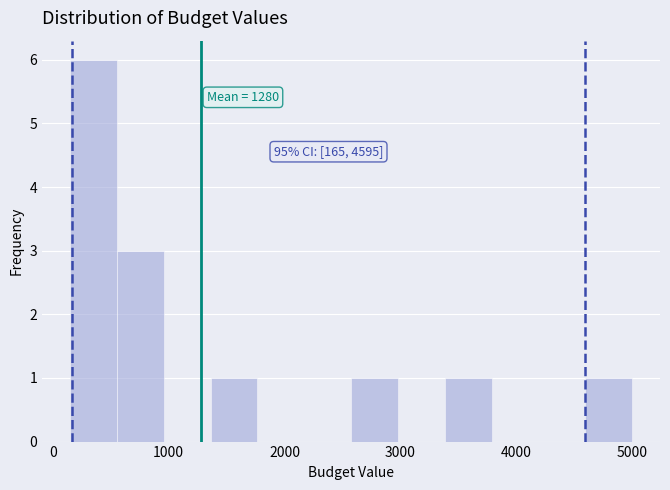

Which range on the x-axis has the tallest bar?

200 to 600